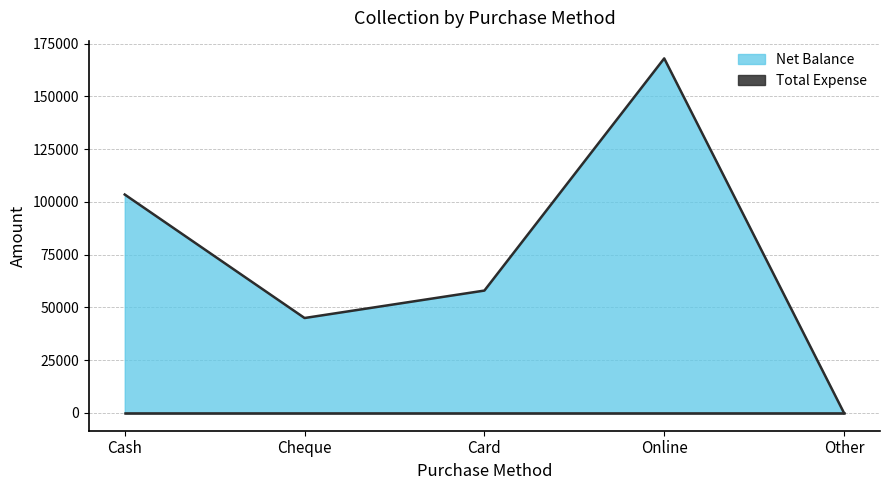

Does the chart have visible grid lines?

Yes